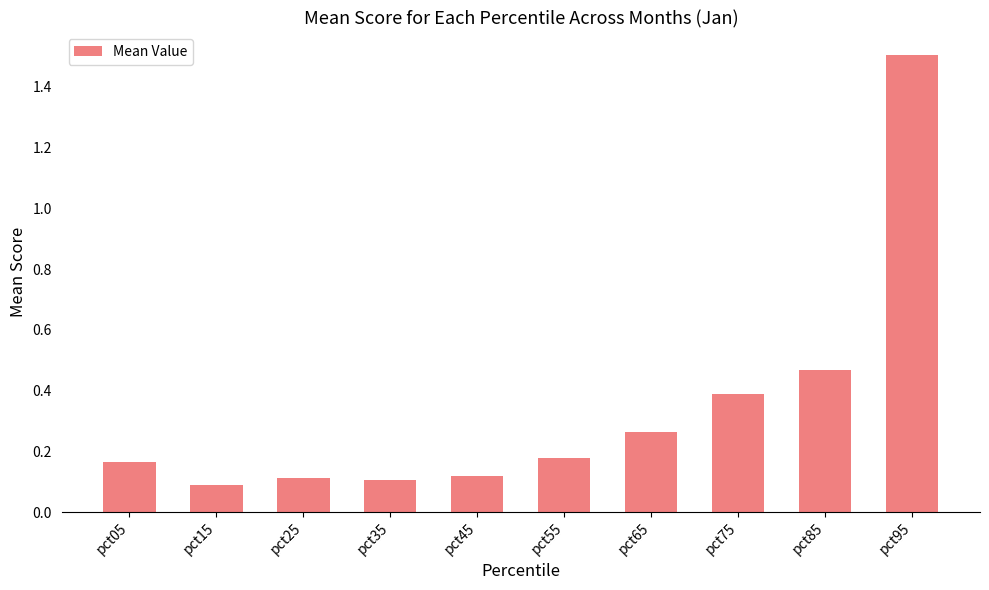

The value at pct25 is 0.0. True or false?

False